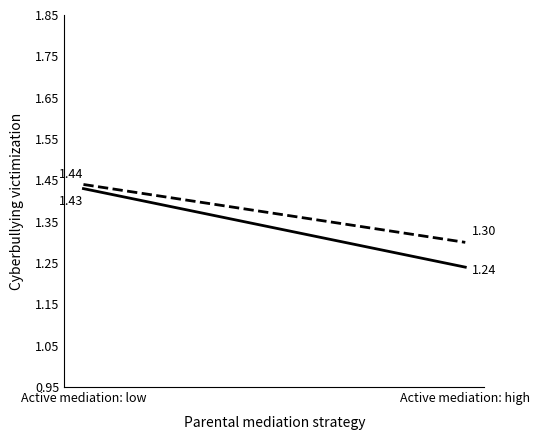

At which label is за счет минимального взноса closest to 1?

Active mediation: high